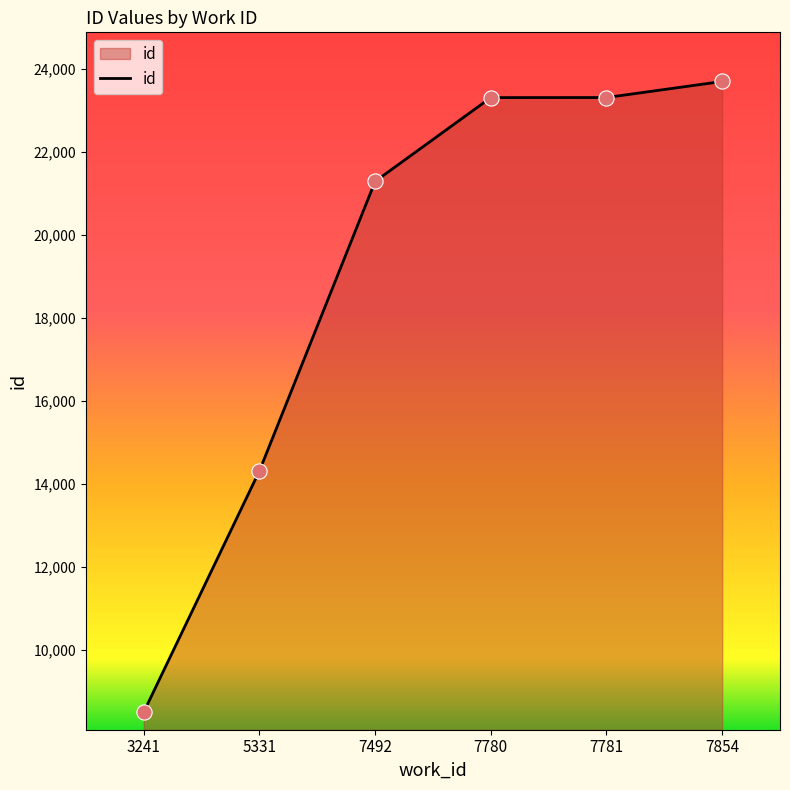

Which has a higher value, 7854 or 3241?

7854